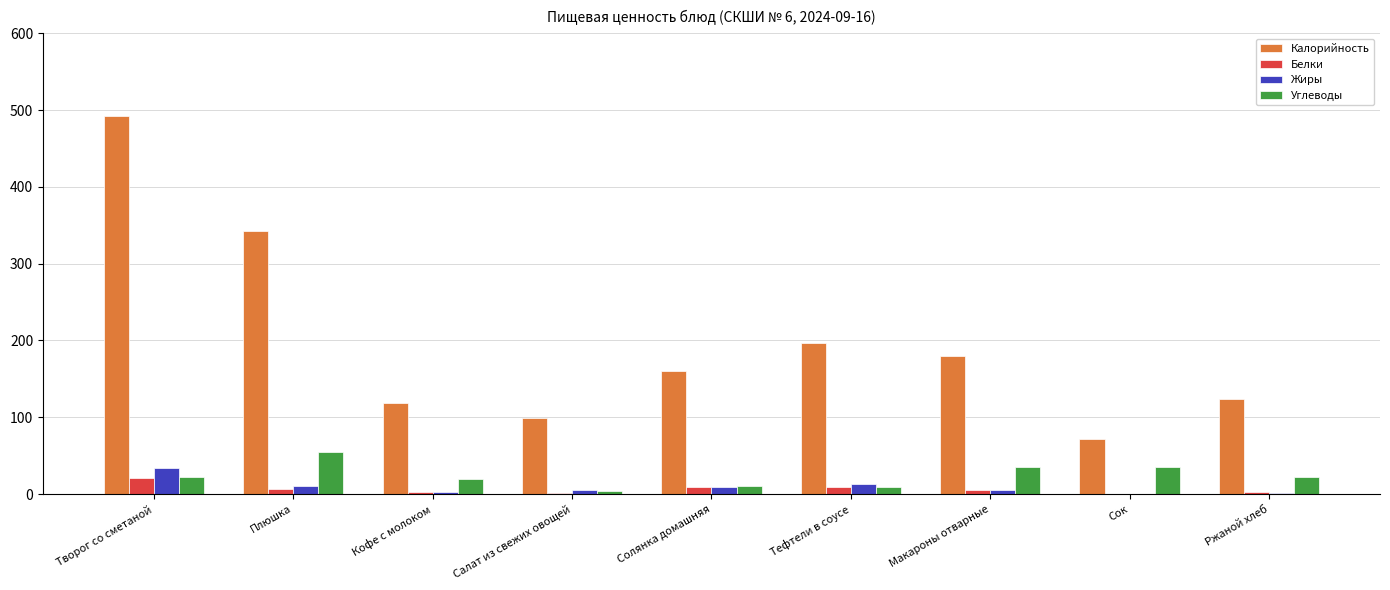

Which series changed the most between Салат из свежих овощей and Тефтели в соусе?

Калорийность